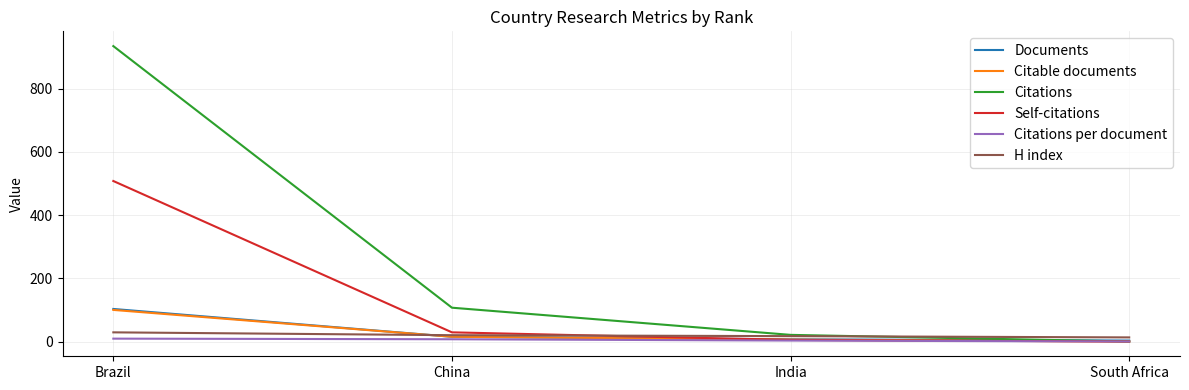

At which label is Citations closest to 467?

China